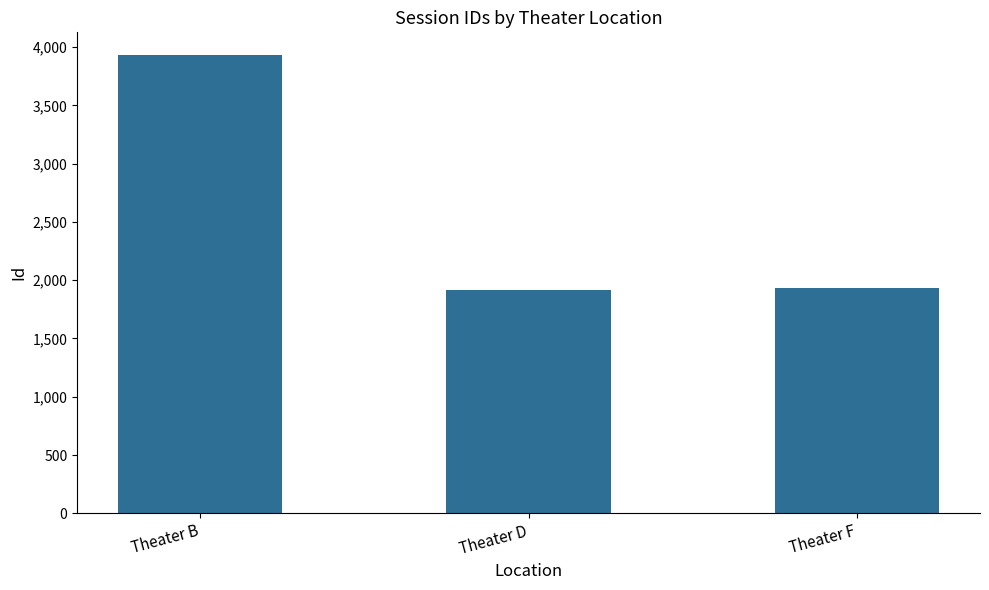

Which has a higher value, Theater F or Theater B?

Theater B